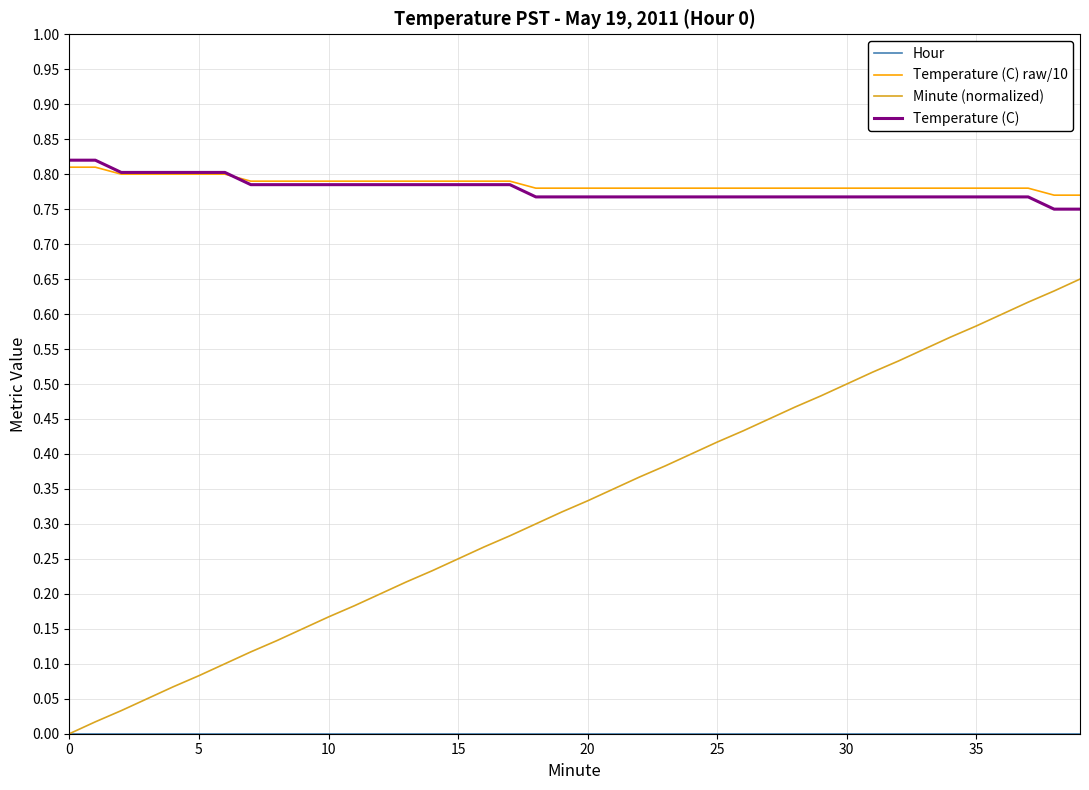

Does the chart have visible grid lines?

Yes